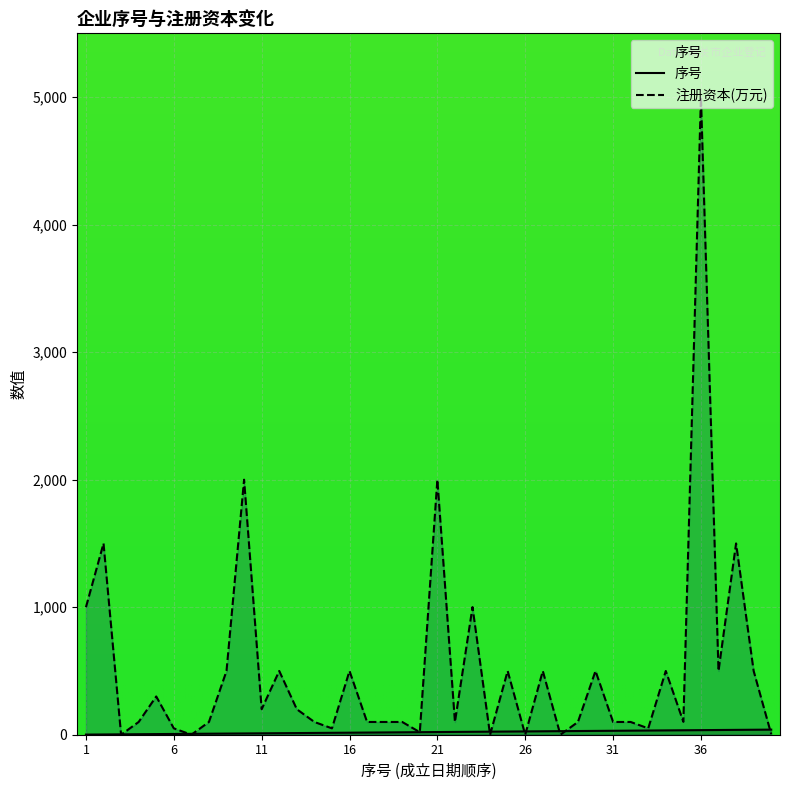

Reading right to left, list all the values displayed in this chart.

40=40	39=39	38=38	37=37	36=36	35=35	34=34	33=33	32=32	31=31	30=30	29=29	28=28	27=27	26=26	25=25	24=24	23=23	22=22	21=21	20=20	19=19	18=18	17=17	16=16	15=15	14=14	13=13	12=12	11=11	10=10	9=9	8=8	7=7	6=6	5=5	4=4	3=3	2=2	1=1